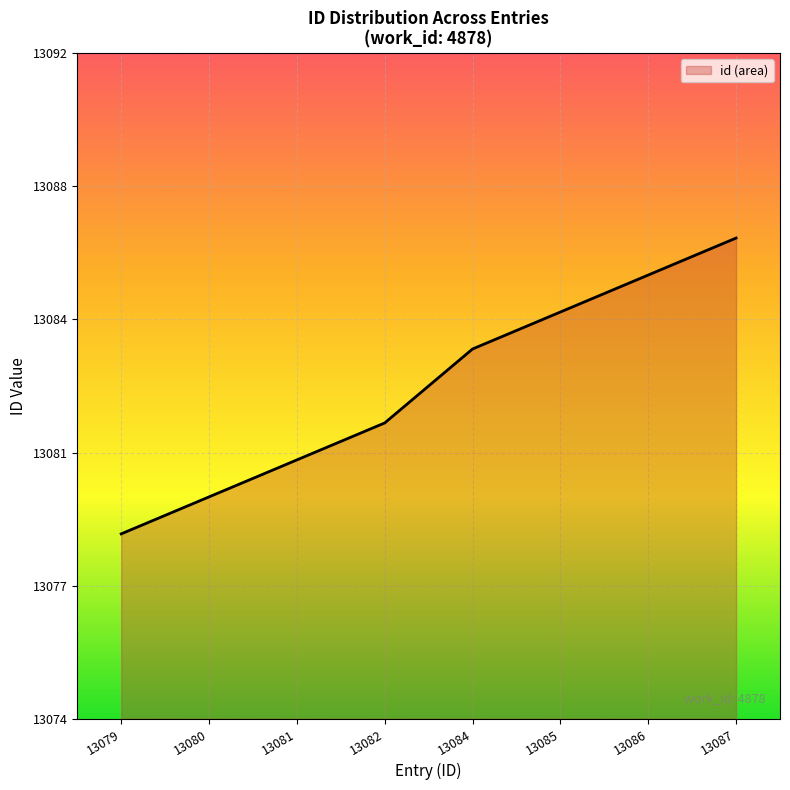

The chart shows a value of 8409 at 13079. True or false?

False